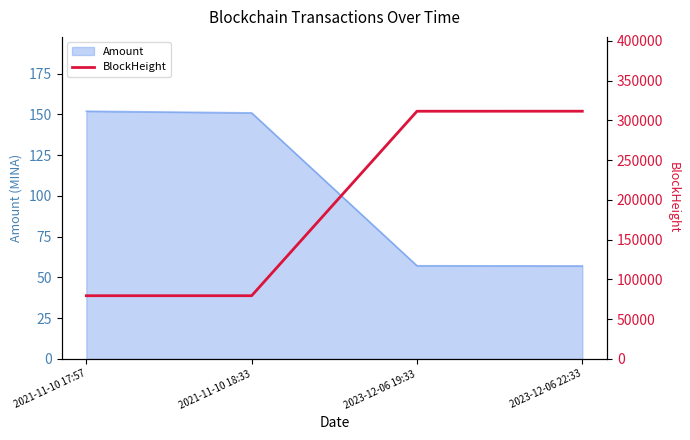

The chart shows a value of 552176 at 2023-12-06 22:33. True or false?

False